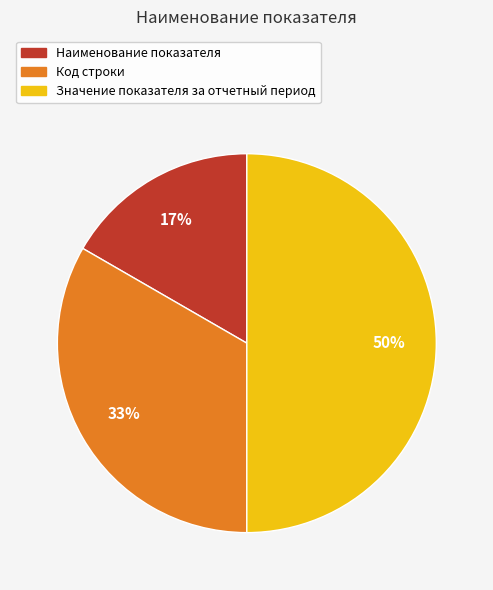

To the nearest percent, what is the average slice percentage?

33%